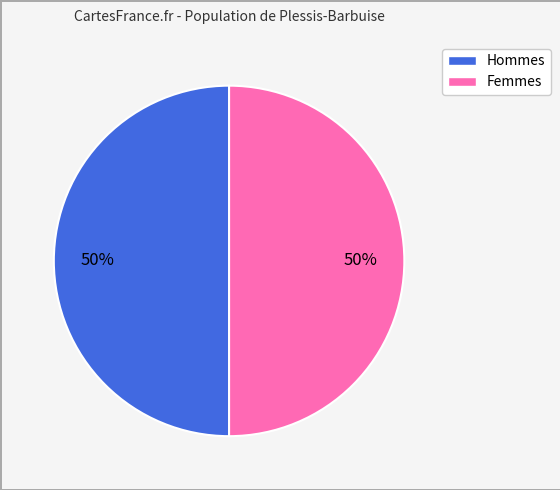

To the nearest percent, what is the average slice percentage?

50%